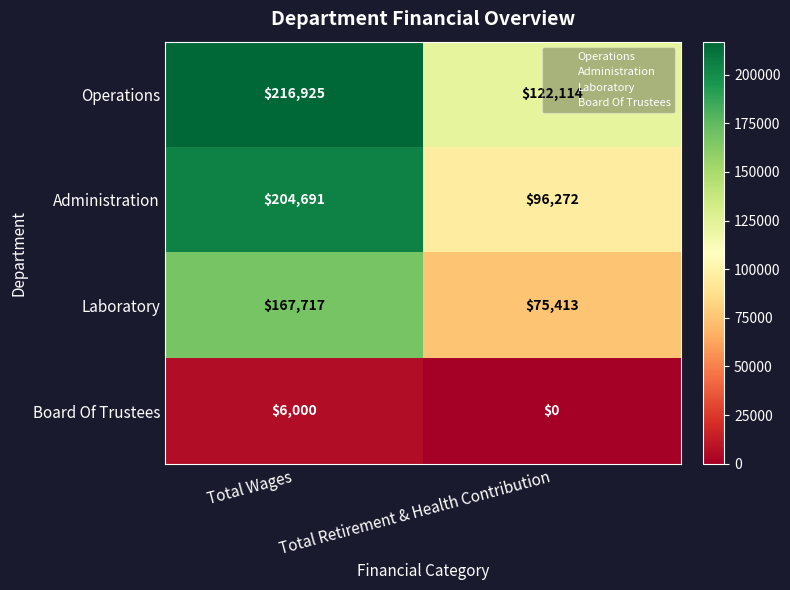

Rank the series by their maximum value, from lowest to highest.

Board Of Trustees, Laboratory, Administration, Operations